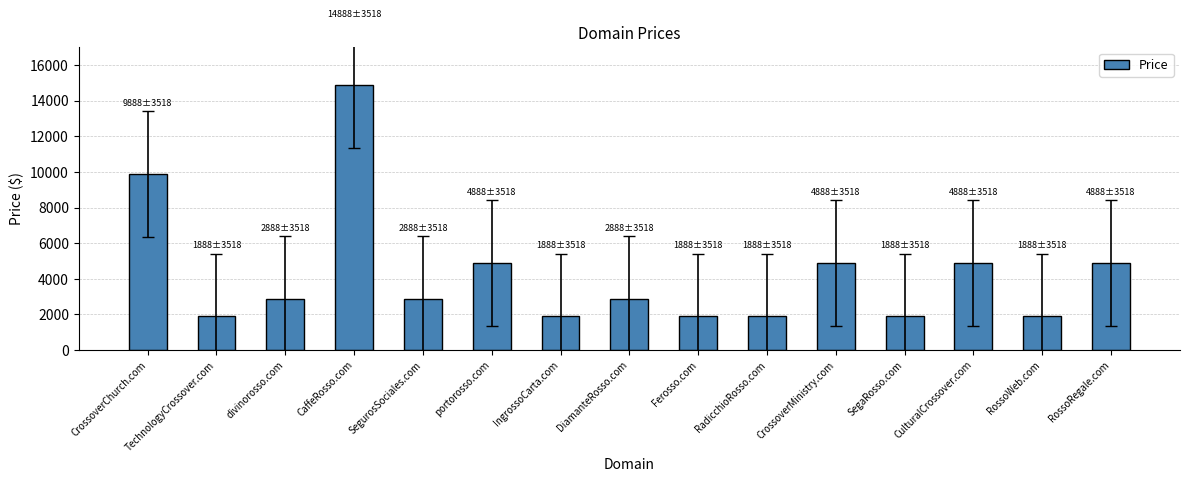

What is the ratio of the value at divinorosso.com to the value at RossoRegale.com?

0.6